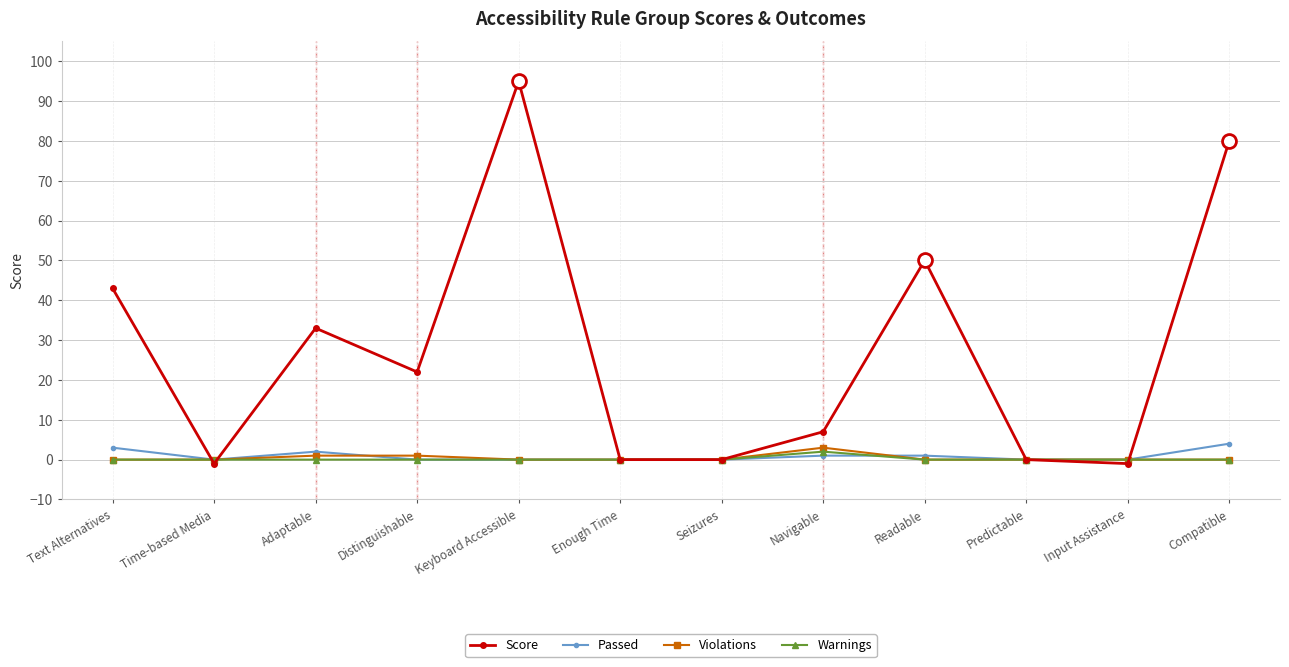

Is it true that Score equals 50 at Readable?

True